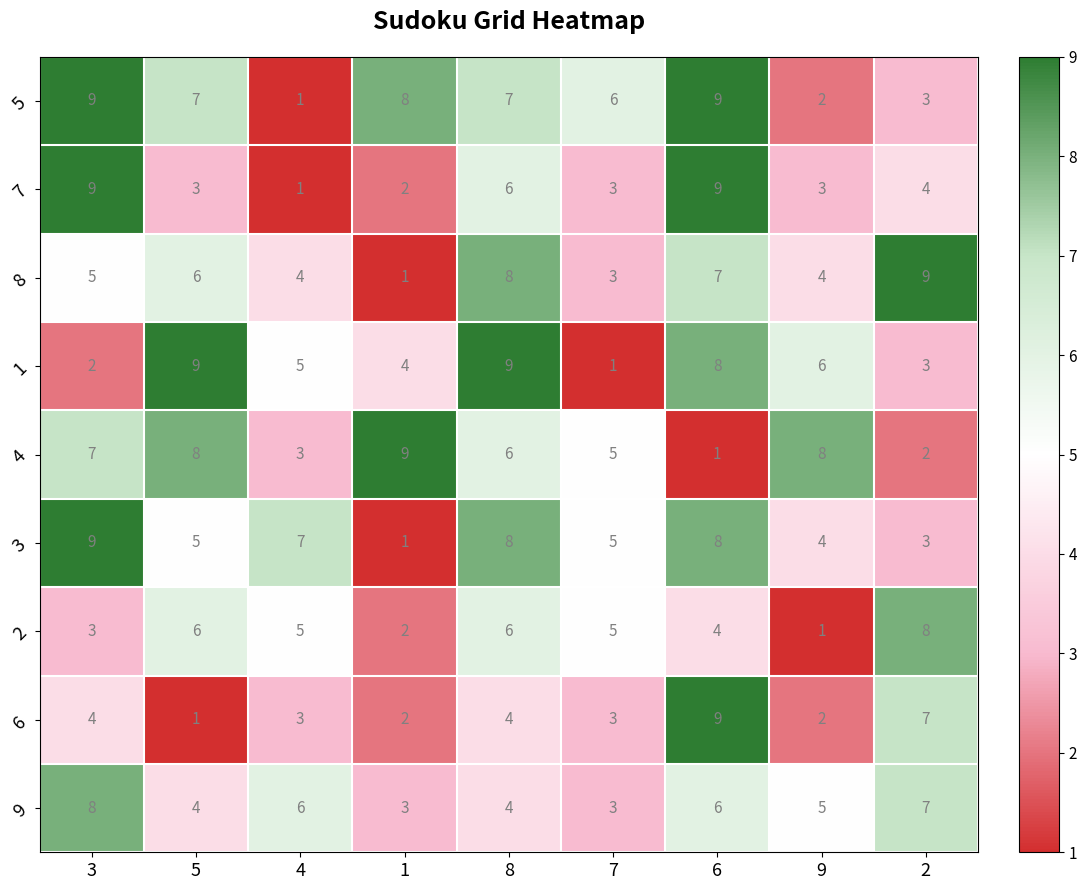

What is the difference between the maximum and minimum values in the 9 series?

5